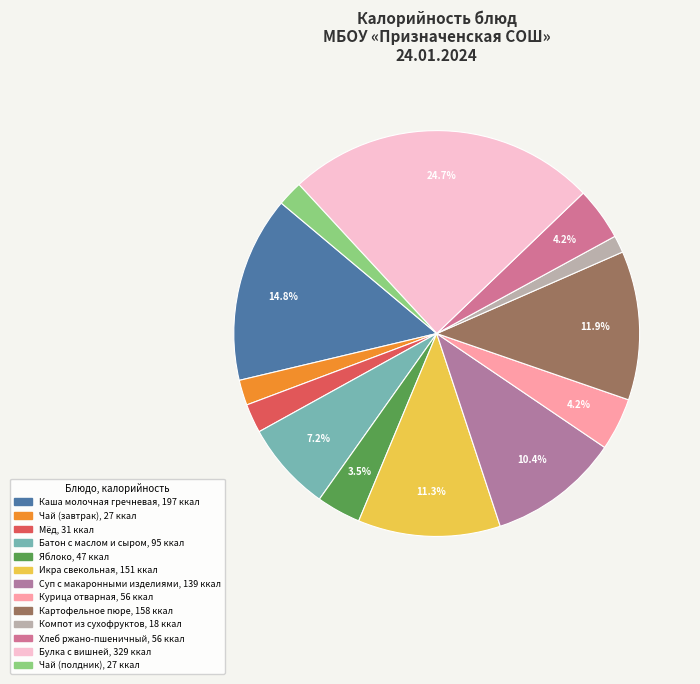

How many slices are in this pie chart?

13